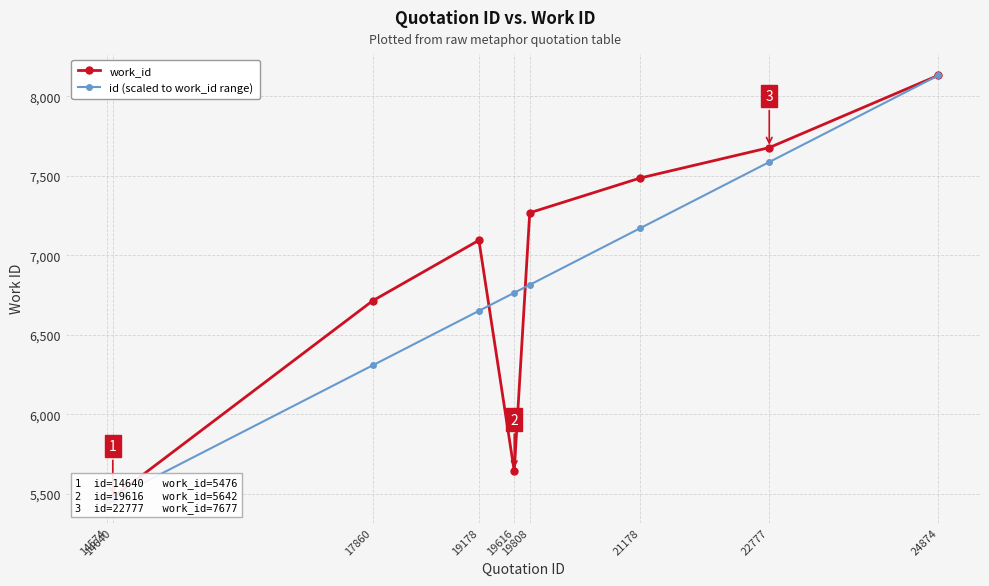

At which label is work_id closest to 6792?

17860